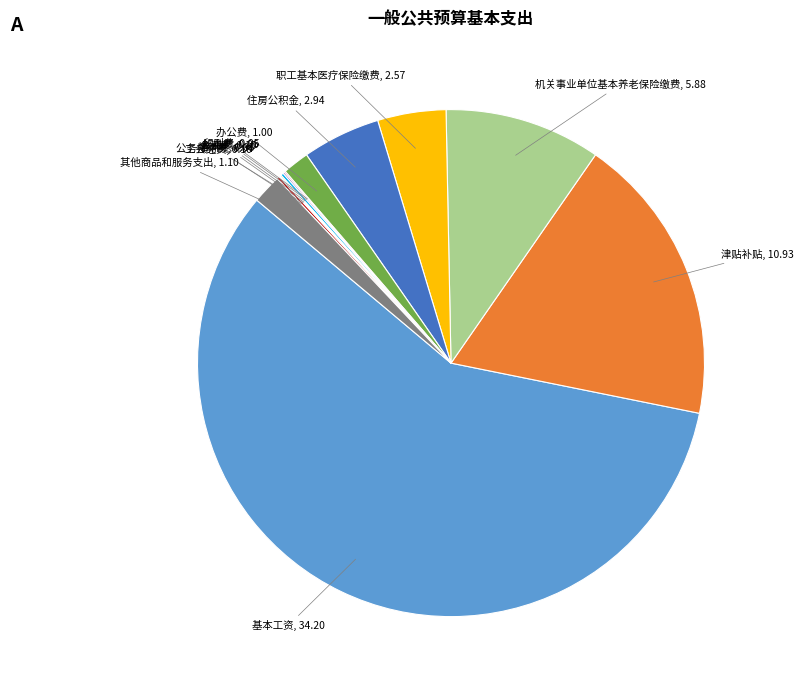

Is 机关事业单位基本养老保险缴费 the majority of the pie?

No